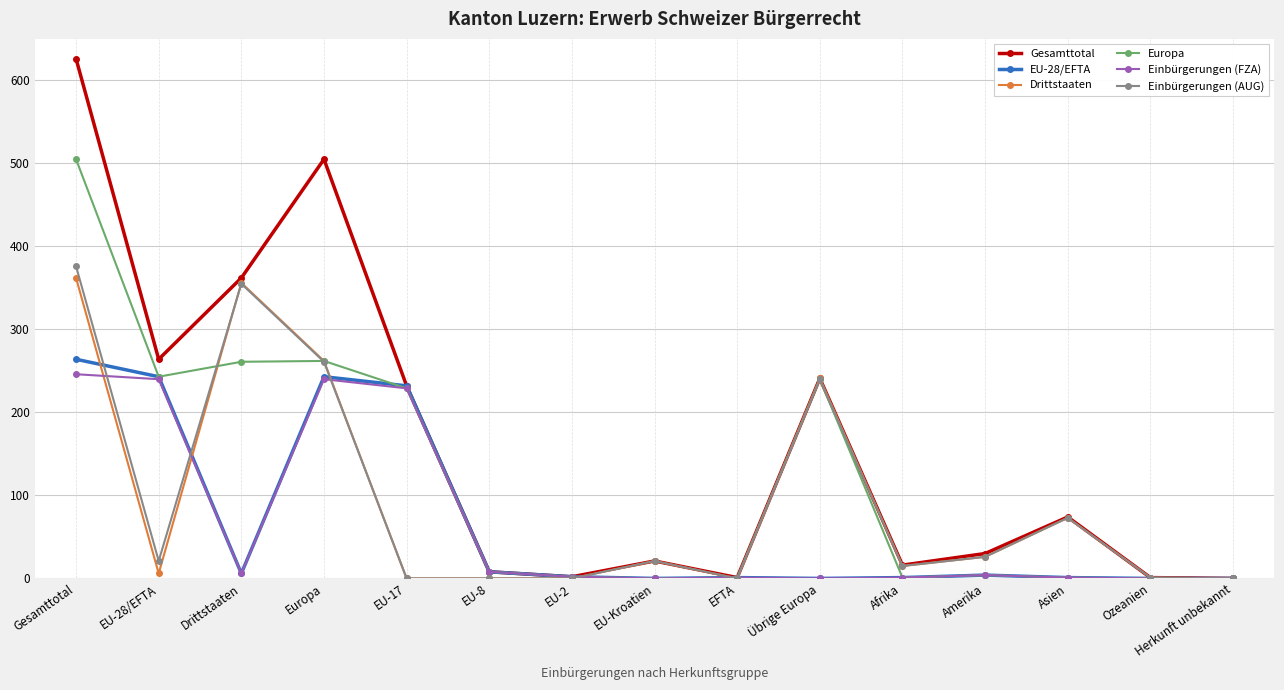

What is the sum of all EU-28/EFTA values?

1005